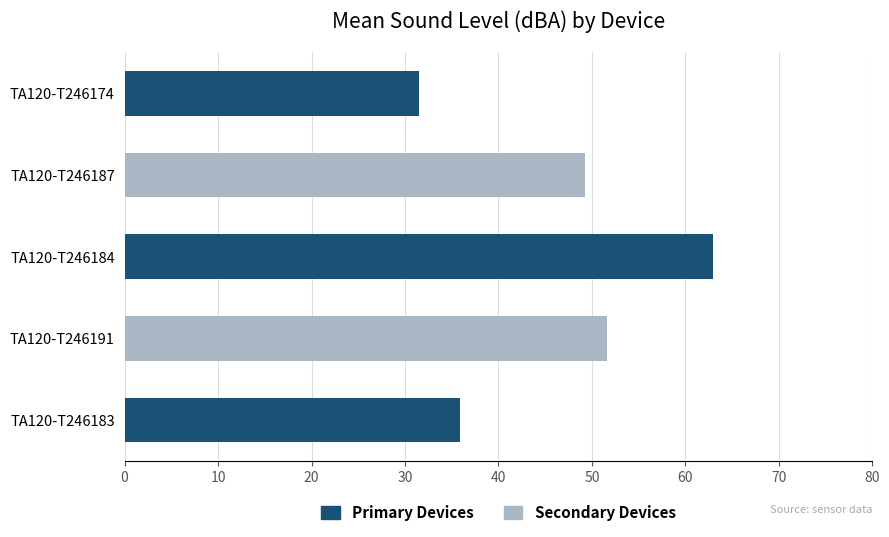

What is the label of the 5th bar from the top?

TA120-T246183